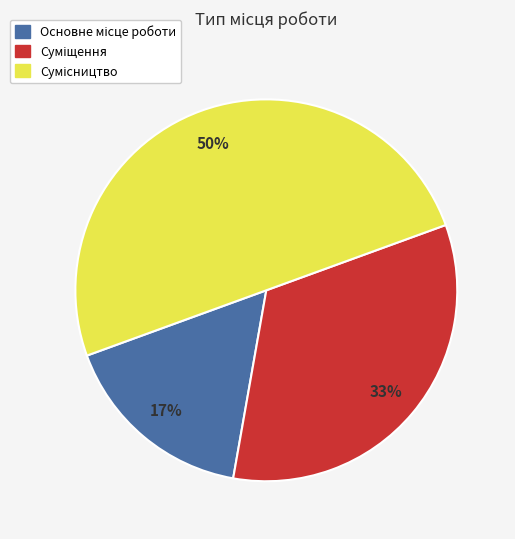

To the nearest percent, what is the difference between the largest and smallest slice percentages?

33%